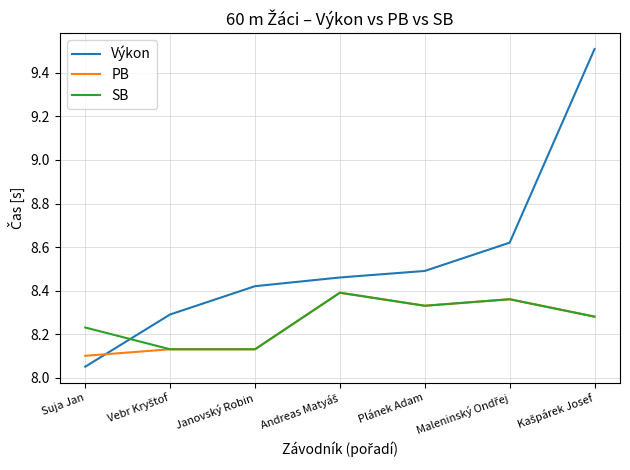

How many series are shown in this chart?

3